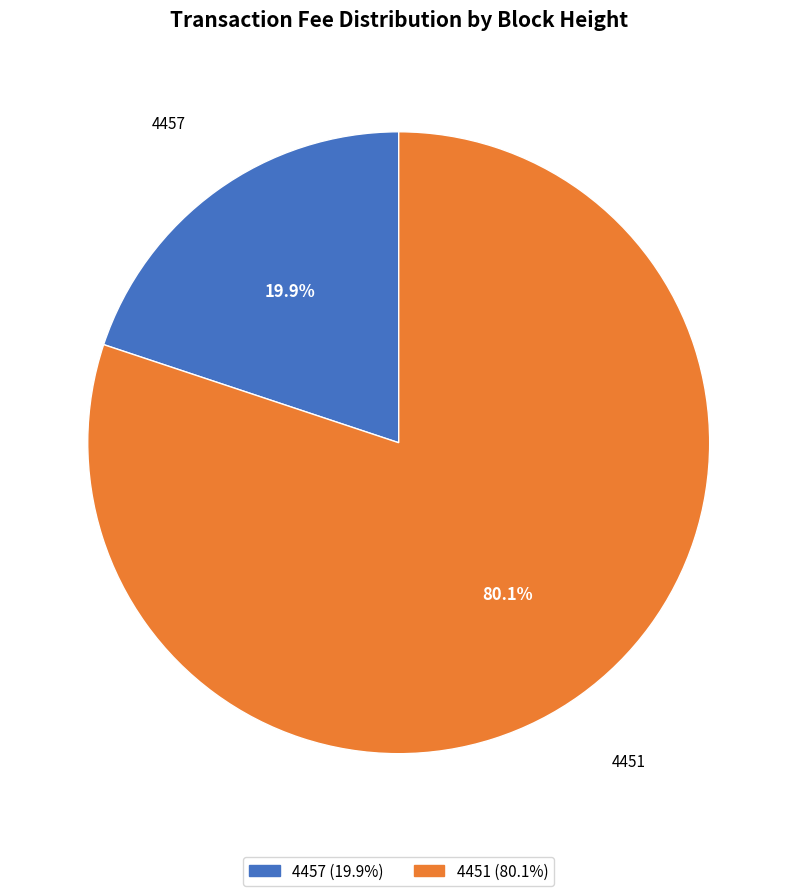

What percentage is the 4457 slice, to the nearest percent?

20%